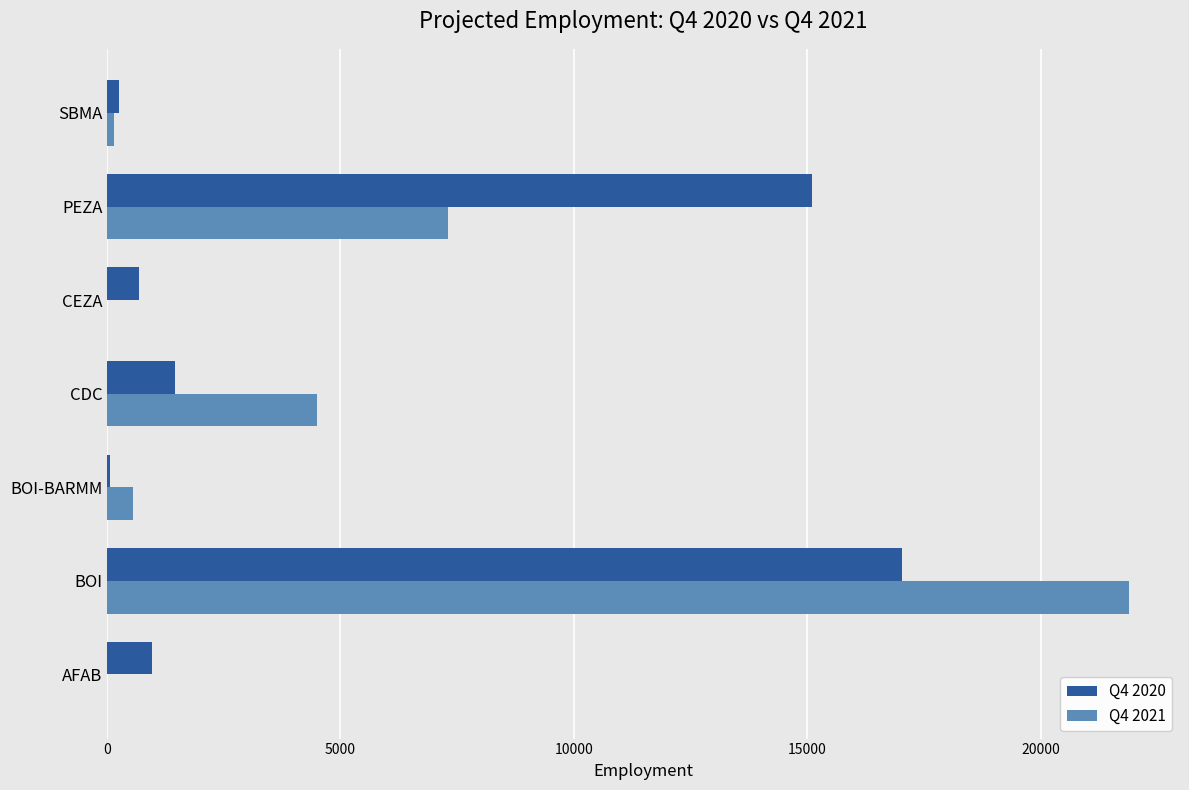

The Q4 2020 series shows 15098 at PEZA. True or false?

True